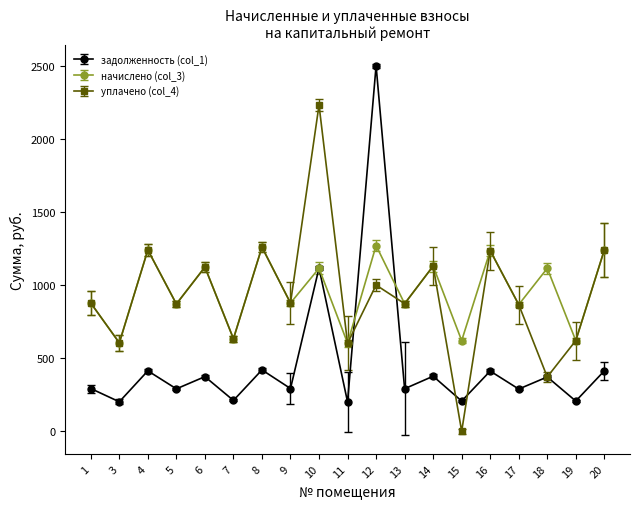

True or false: уплачено (col_4) and начислено (col_3) intersect in this chart.

True